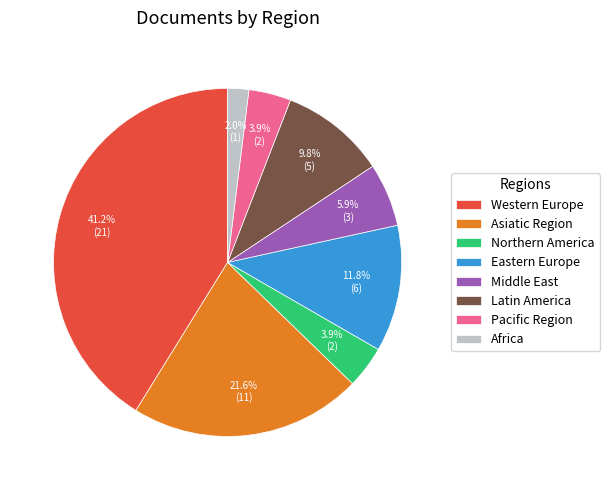

Does any single category account for the majority?

No